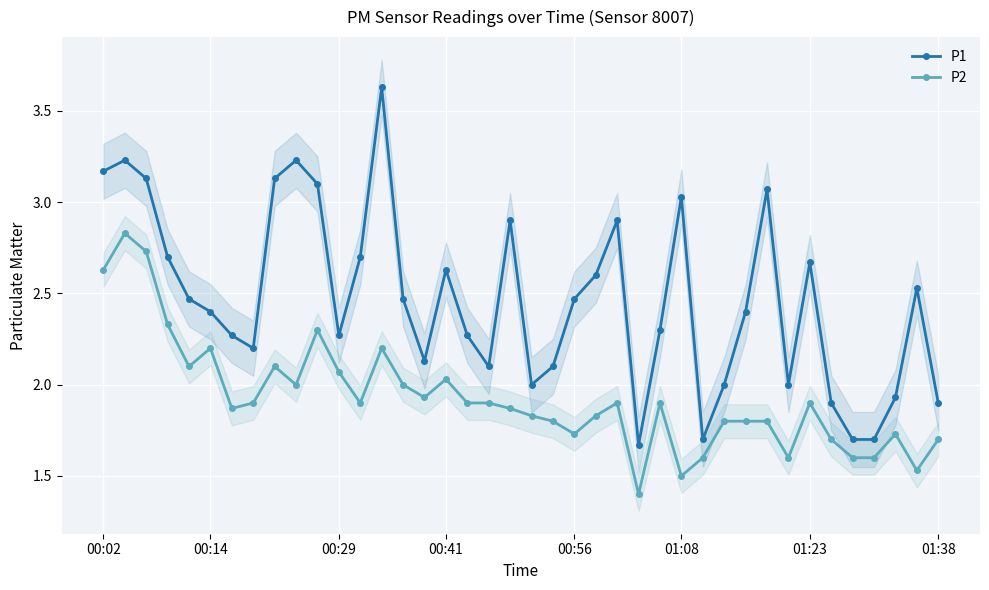

What is the difference between the maximum and minimum values in the P2 series?

1.4